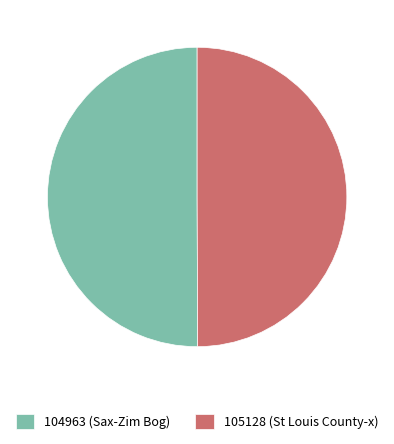

The 104963 (Sax-Zim Bog) slice represents 50% of the pie. True or false?

True